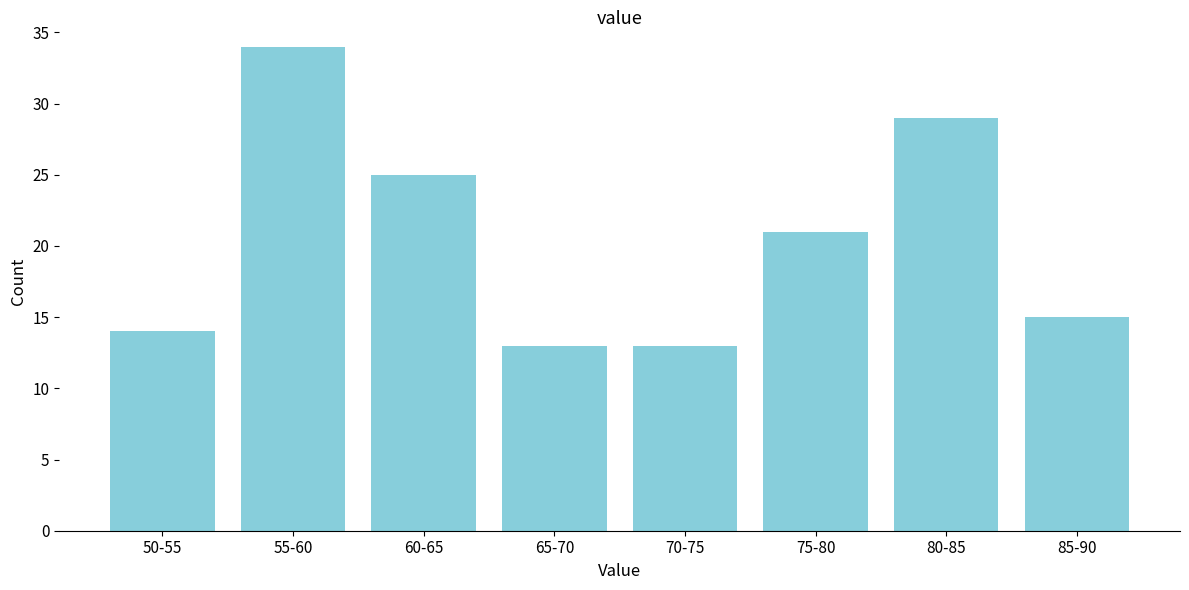

Reading left to right, what are all the values shown in this chart?

14	34	25	13	13	21	29	15